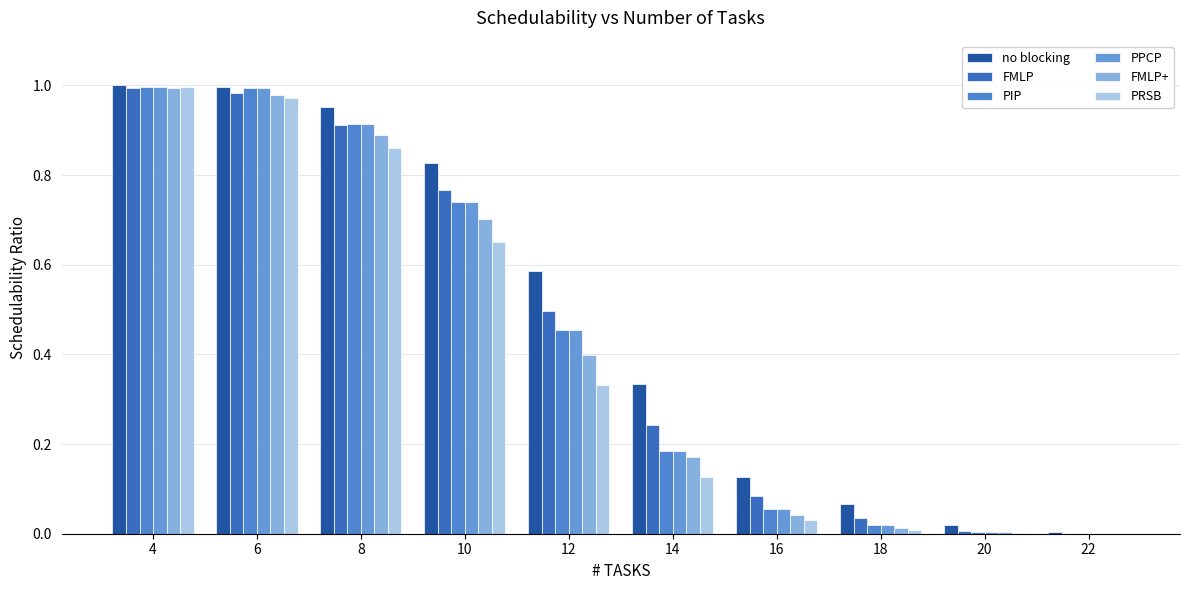

What is the total value across all series at 16?

0.4